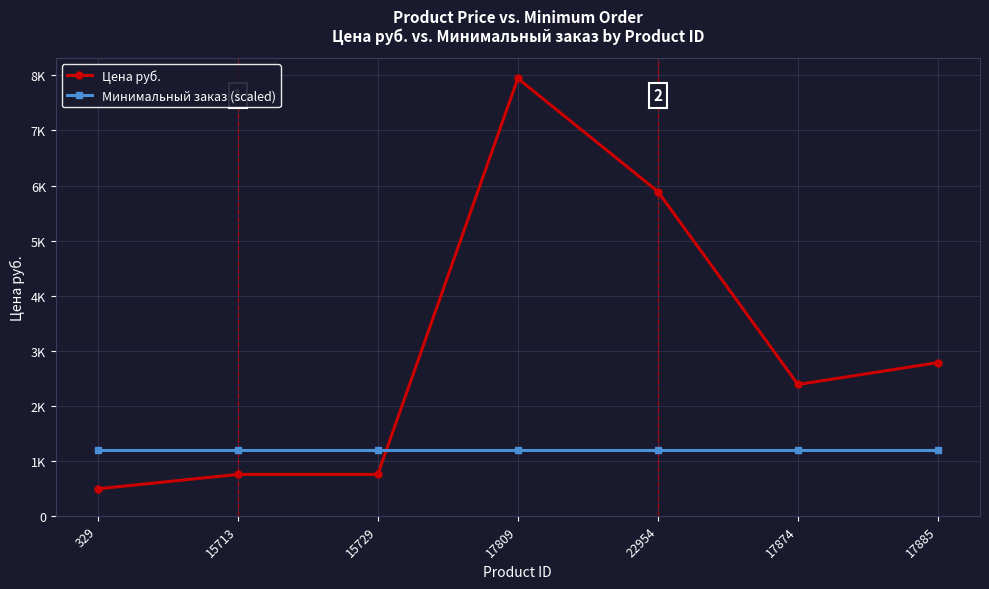

Which series has the largest total across all categories?

Цена руб.